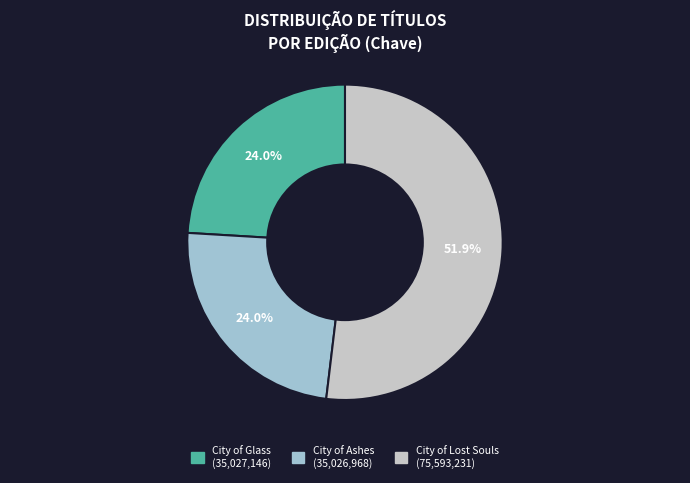

What percentage is the City of Ashes slice, to the nearest percent?

24%